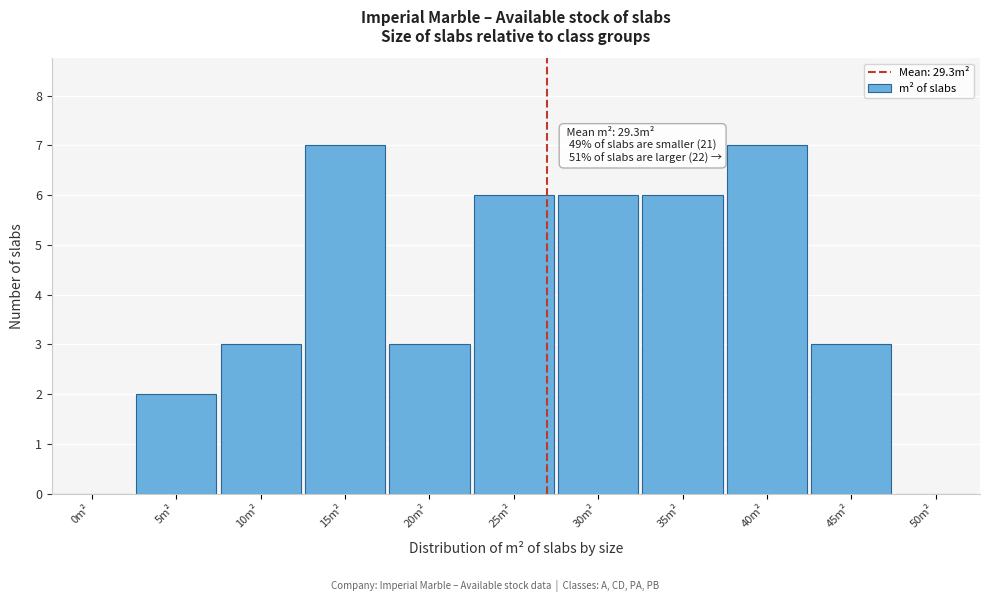

Reading left to right, transcribe all the data shown in this chart.

0m²=0	5m²=2	10m²=3	15m²=7	20m²=3	25m²=6	30m²=6	35m²=6	40m²=7	45m²=3	50m²=0